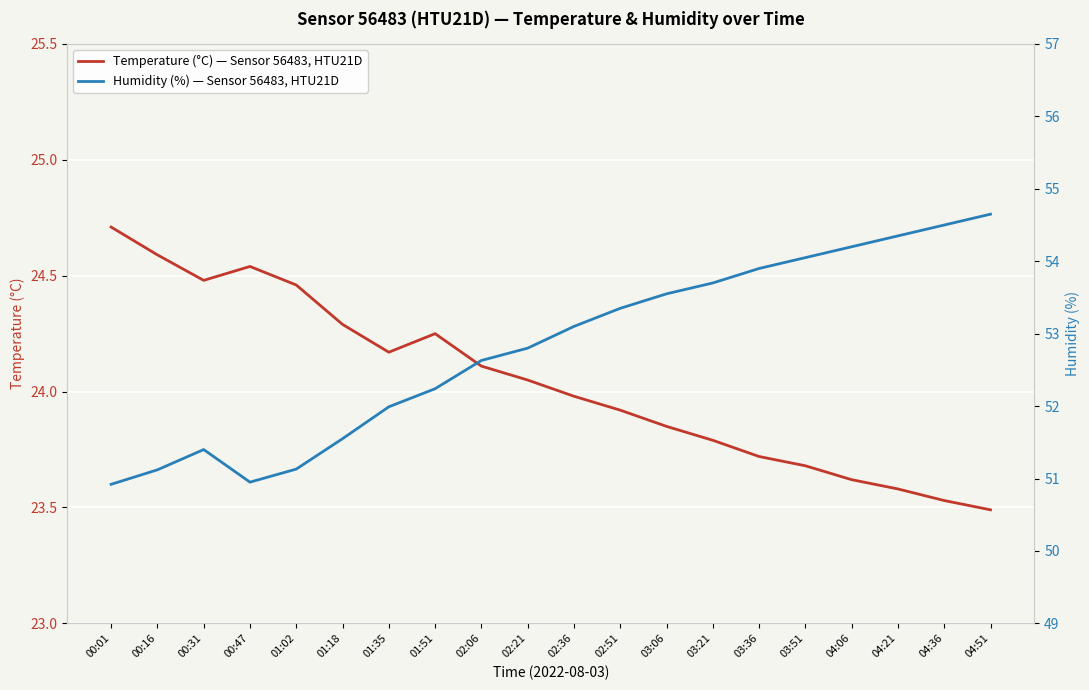

The value of Humidity (%) — Sensor 56483, HTU21D at 03:51 is 34.1. True or false?

False